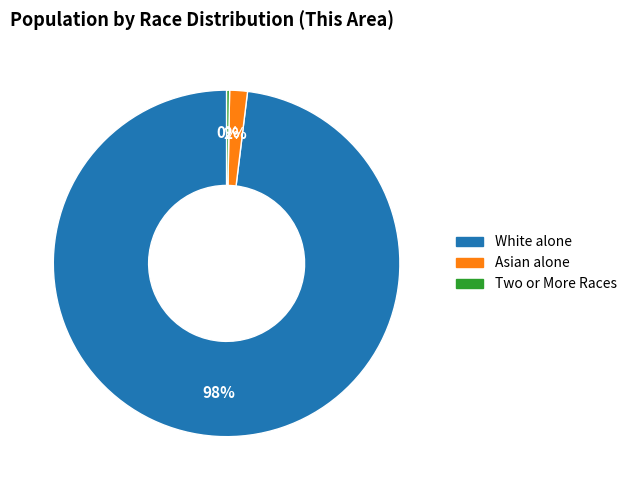

Which slice is the largest?

White alone